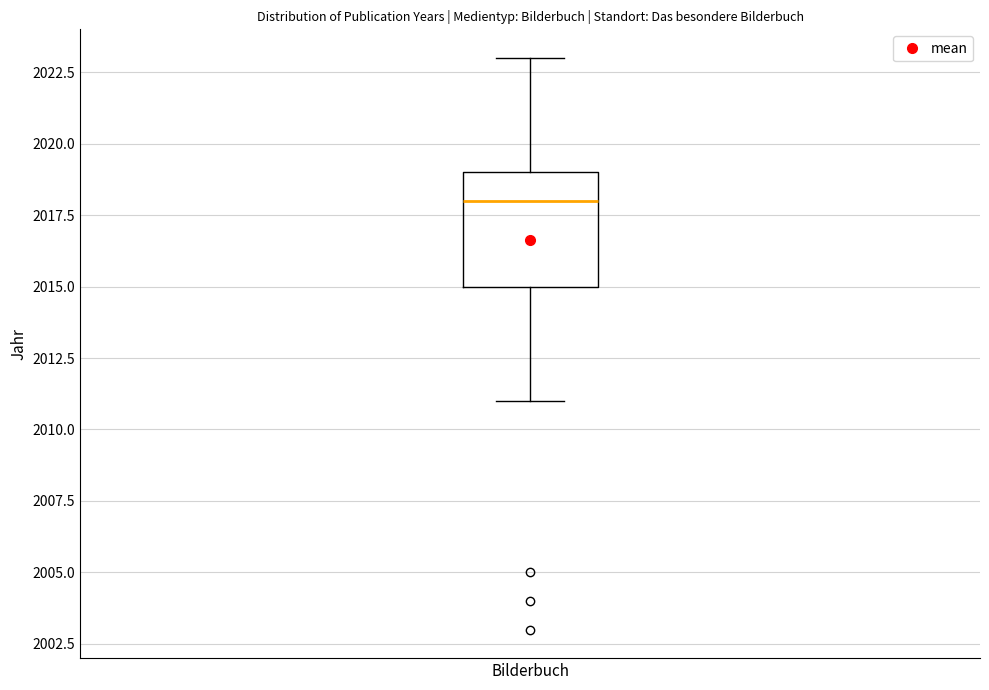

Read this box plot against the y-axis: the position of the median line, the range covered by the box, and the ends of both whiskers. The values are not printed on the chart, so give them approximately, as read against the axis.

median 2018, box 2015 to 2019, whiskers 2011 to 2023